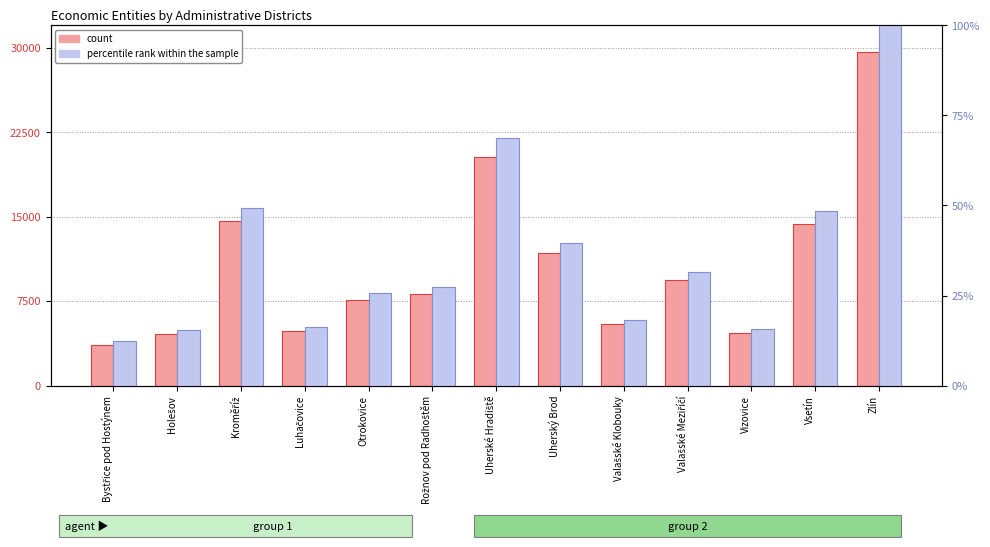

Is the value of count at Luhačovice greater than the value of percentile rank within the sample at Uherský Brod?

Yes